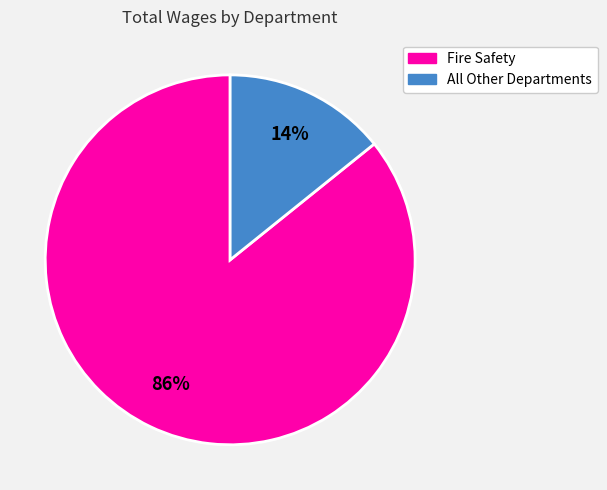

How many slices are in this pie chart?

2